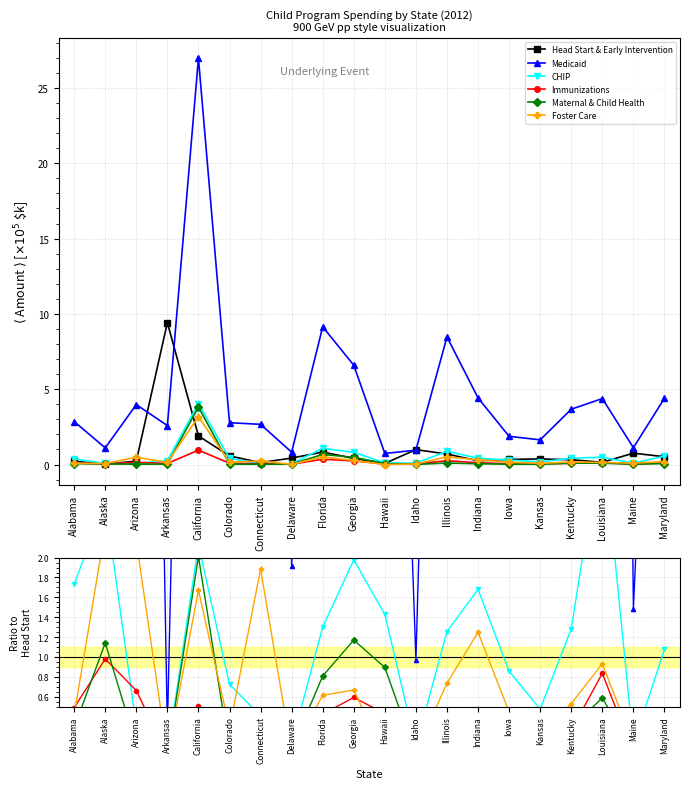

Does the chart have visible grid lines?

Yes